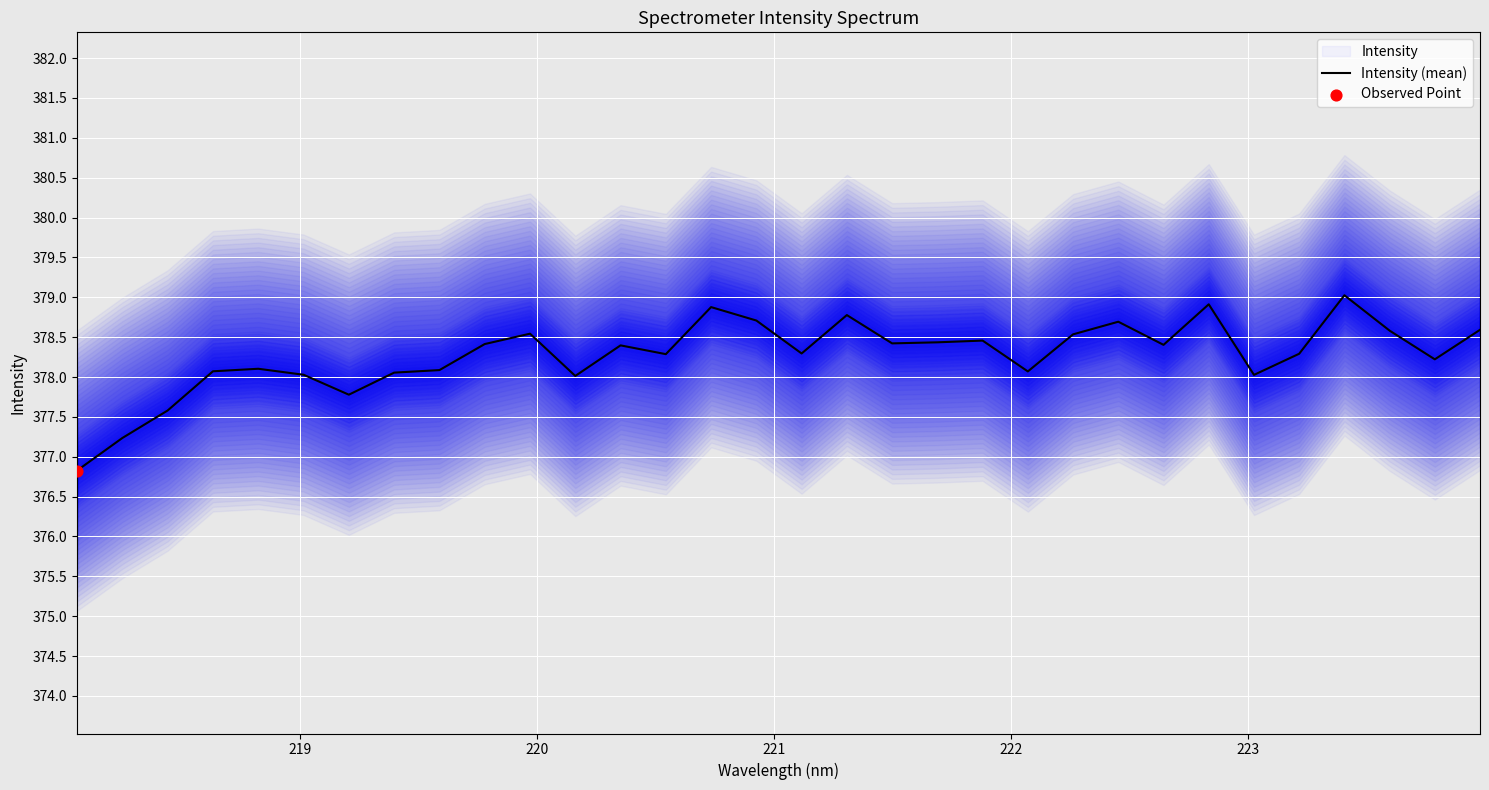

What is the maximum value for Intensity (mean)?

379.0